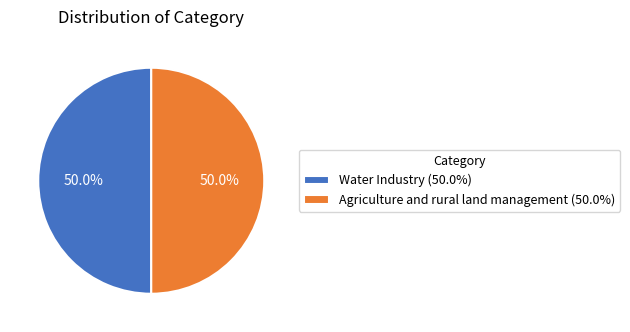

To the nearest percent, what is the combined percentage of Water Industry and Agriculture and rural land management?

100%